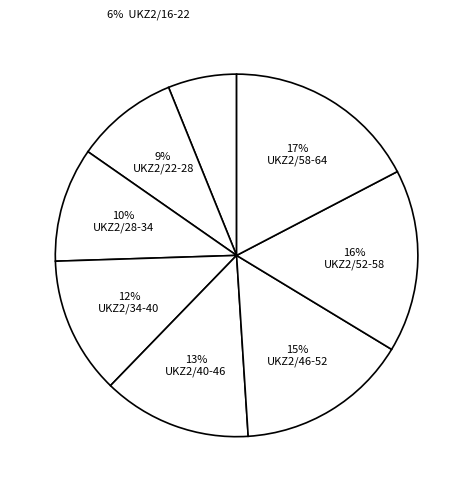

The 6% UKZ2/16-22 slice represents 6% of the pie. True or false?

True